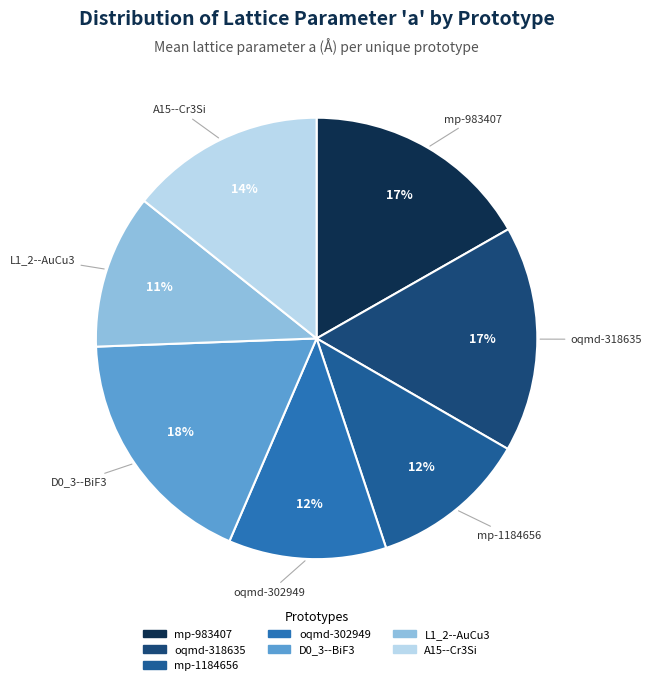

Which category has the biggest portion of the pie?

D0_3--BiF3